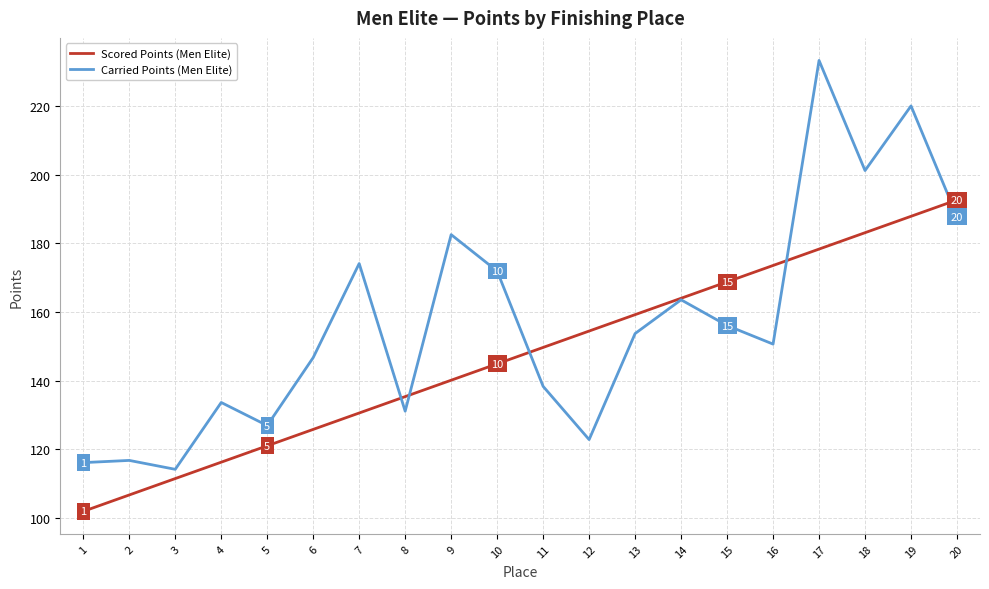

List the labels in order of Scored Points (Men Elite) value, smallest first.

1, 2, 3, 4, 5, 6, 7, 8, 9, 10, 11, 12, 13, 14, 15, 16, 17, 18, 19, 20